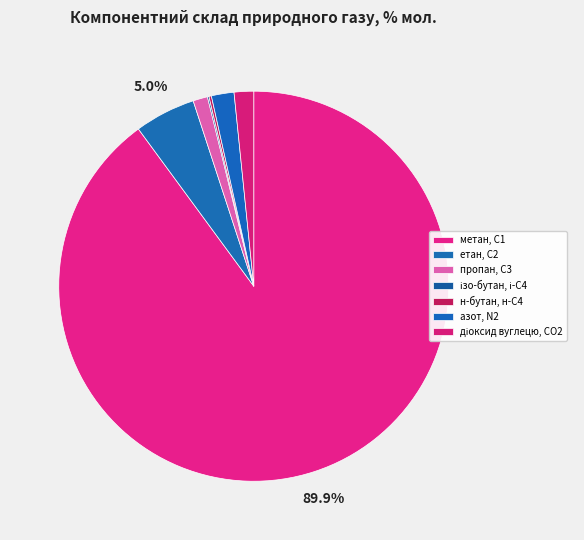

To the nearest percent, what is the combined percentage of діоксид вуглецю, CО2 and етан, С2?

7%